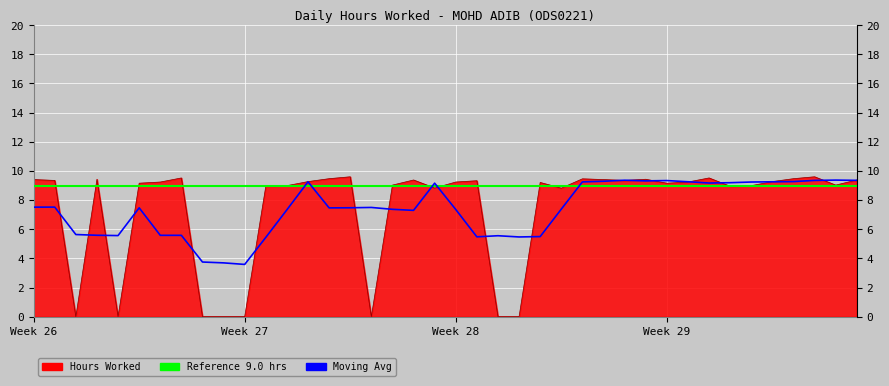

Is the value of Moving Avg at 27 greater than the value of Reference (9.0 hrs) at 19?

Yes